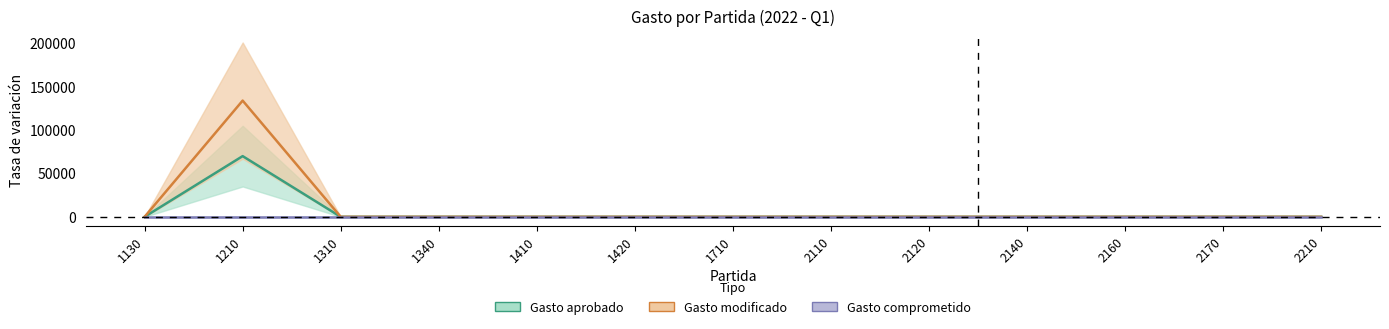

Rank the series by their average value, from highest to lowest.

Gasto modificado, Gasto aprobado, Gasto comprometido